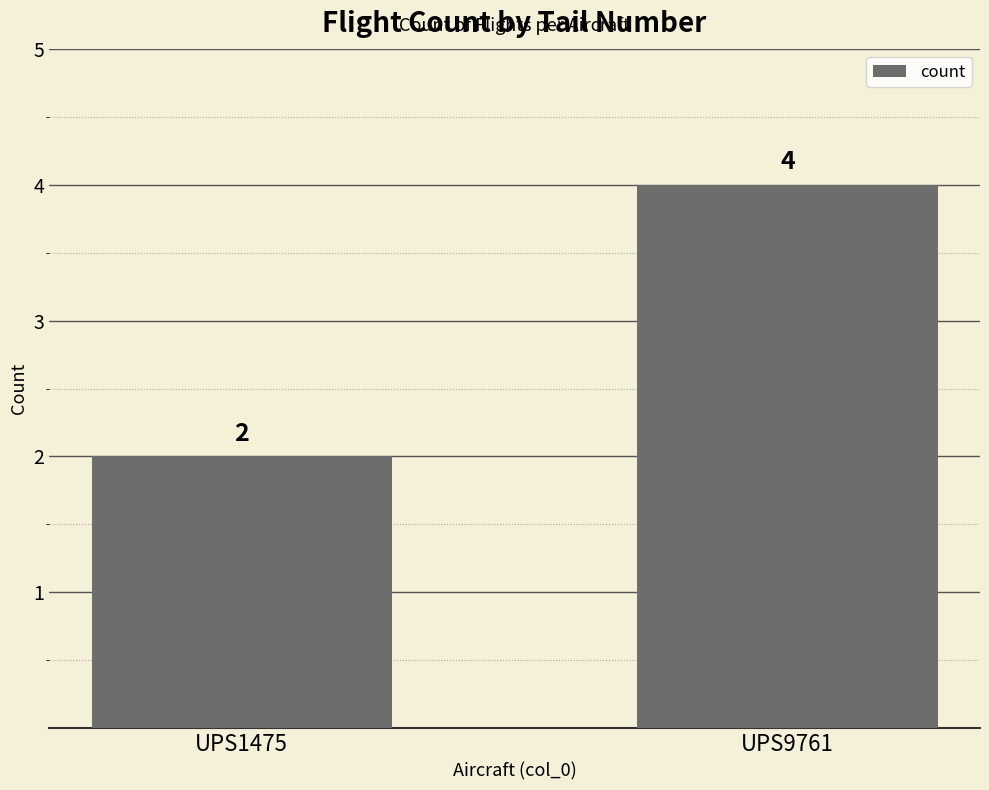

What is the sum of the values at UPS1475 and UPS9761?

6